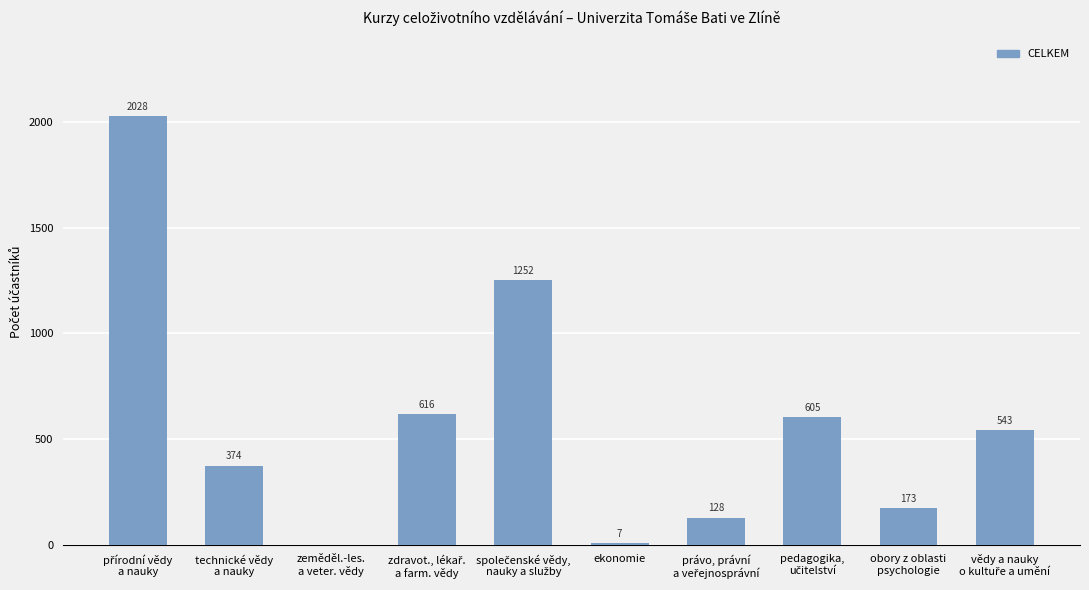

How many values are above zero?

9